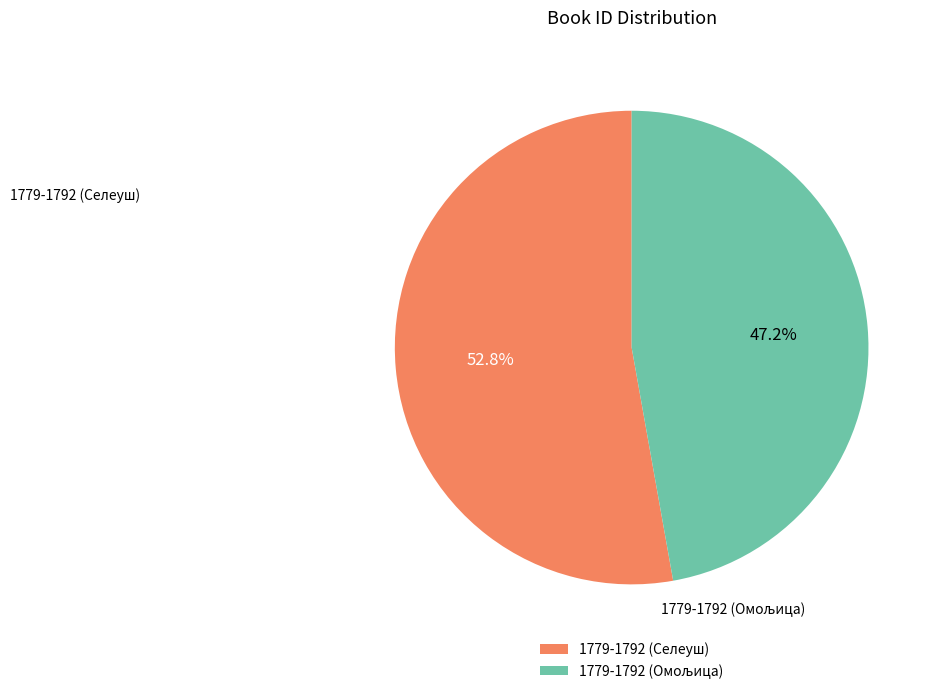

Count the number of slices in the pie.

2